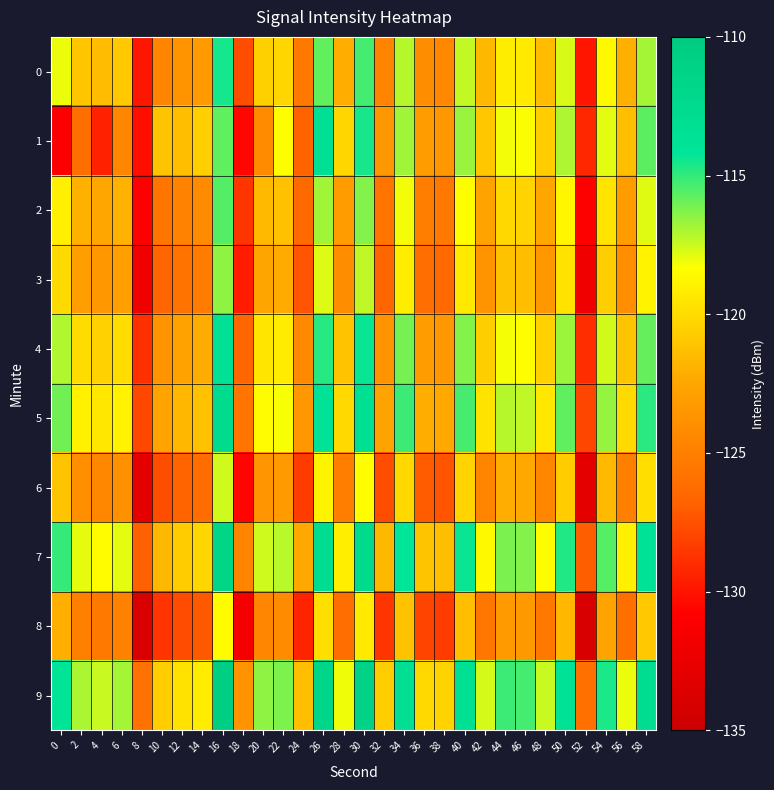

Which has a higher value, 6 or 12?

6